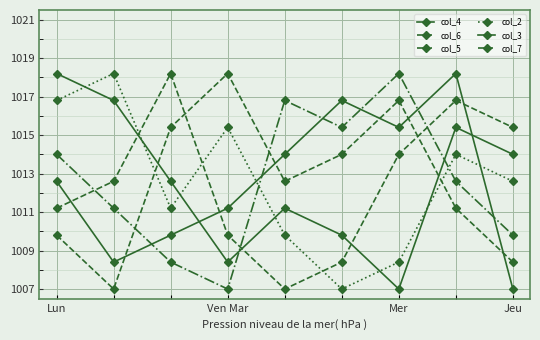

List the labels in order of col_3 value, largest first.

7, 5, 6, 4, Lun, Jeu, Mer, Ven Mar, 8